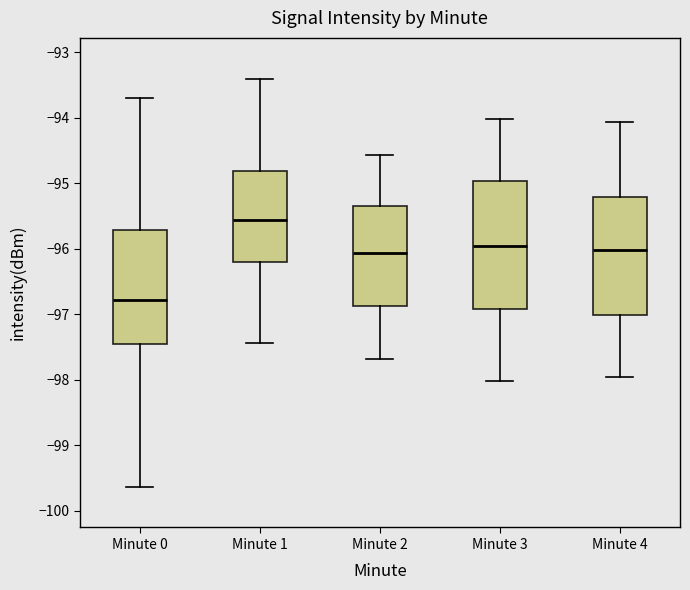

Which box is the tallest, from its lower edge to its upper edge?

Minute 3